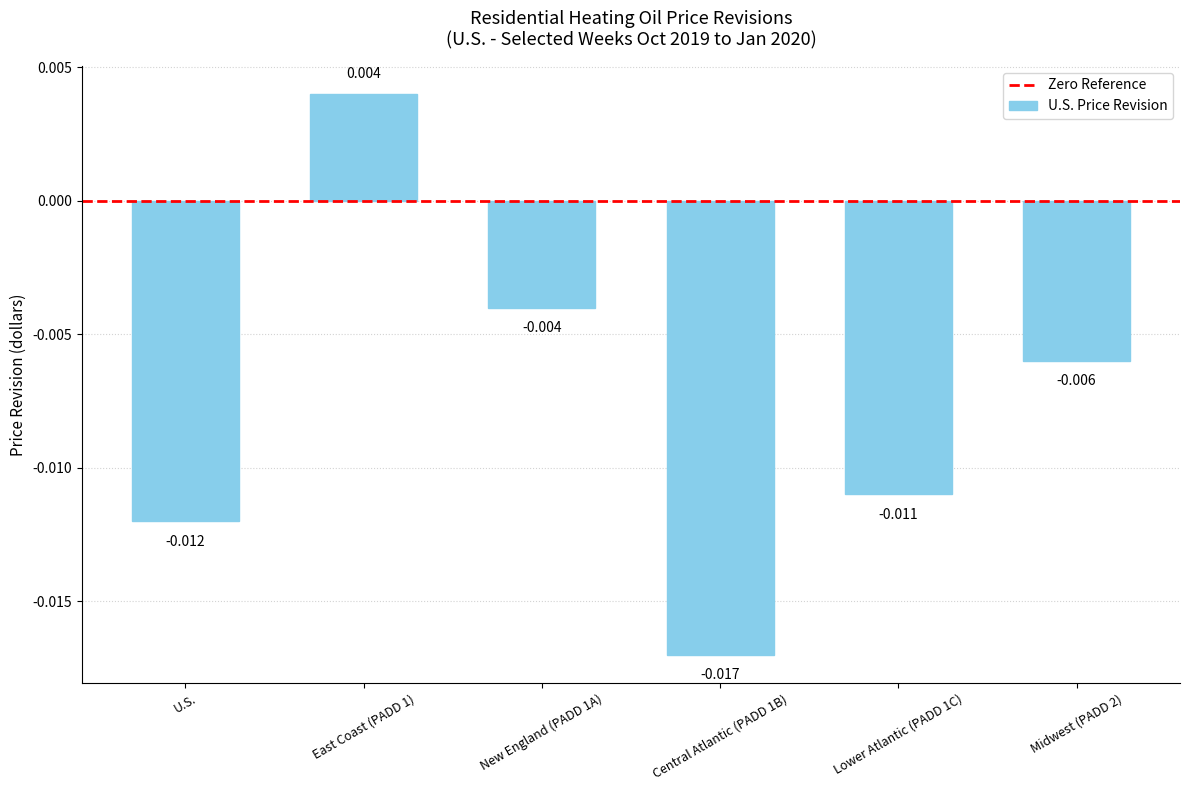

Which label corresponds to the smallest value in the chart?

Central Atlantic (PADD 1B)